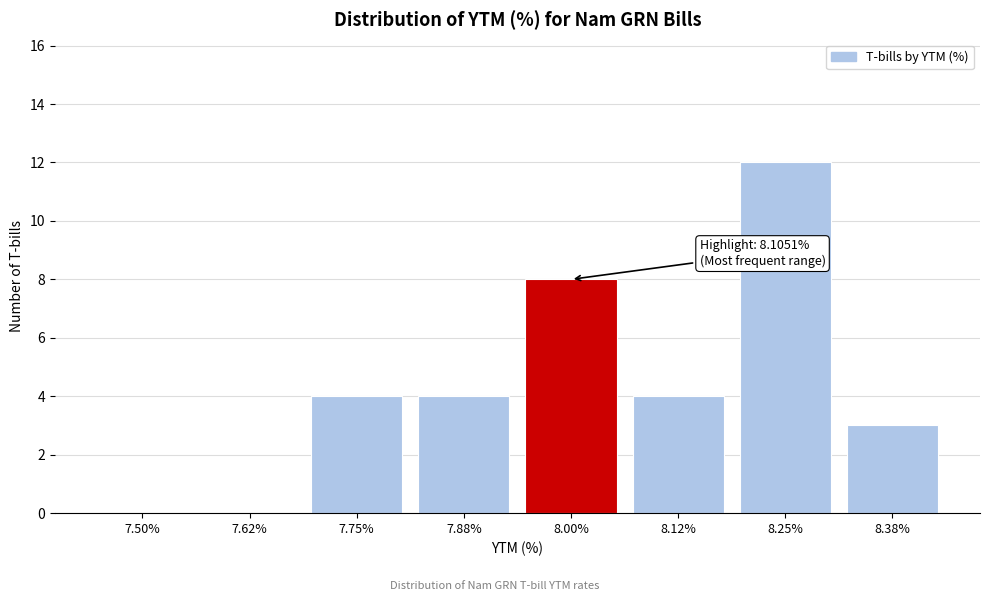

Reading left to right, list all the values displayed in this chart.

7.50%=0	7.62%=0	7.75%=4	7.88%=4	8.00%=8	8.12%=4	8.25%=12	8.38%=3